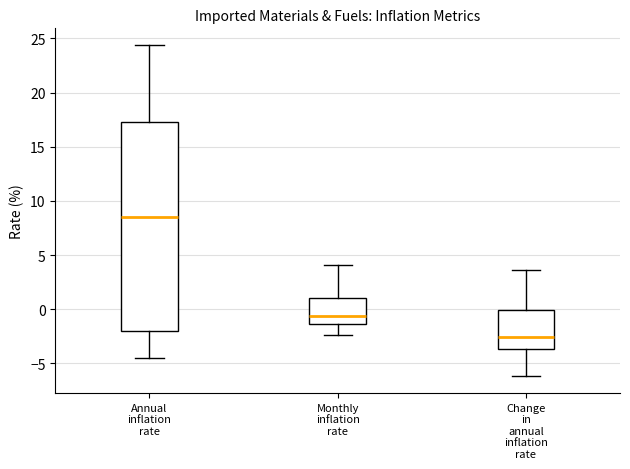

Which box is the tallest, from its lower edge to its upper edge?

Annual inflation rate